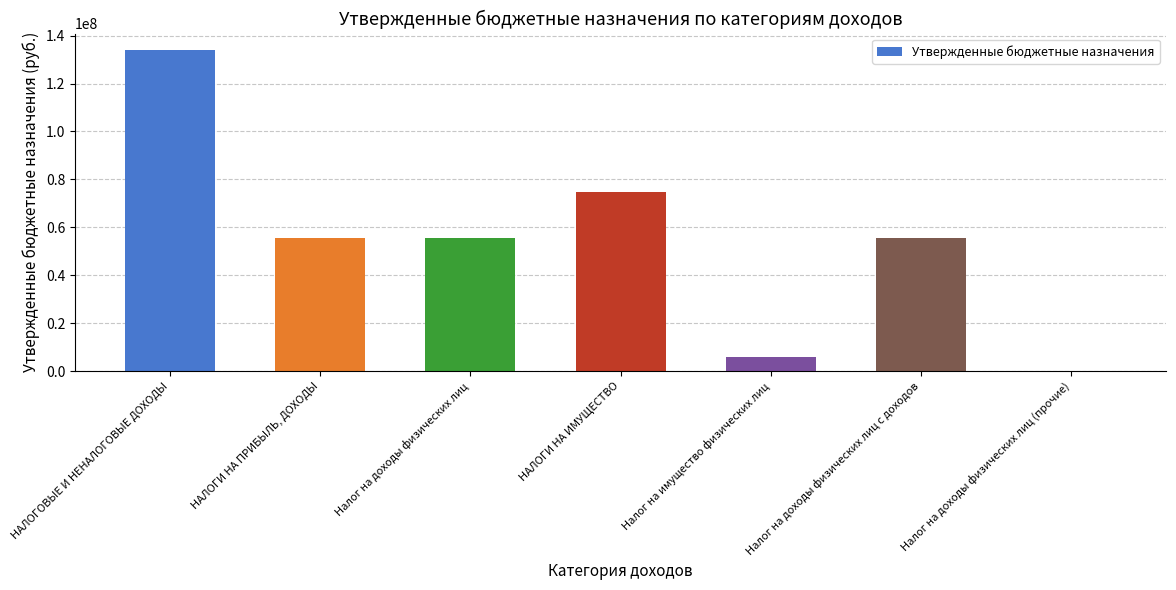

At which category does the chart reach its peak across all series?

НАЛОГОВЫЕ И НЕНАЛОГОВЫЕ ДОХОДЫ